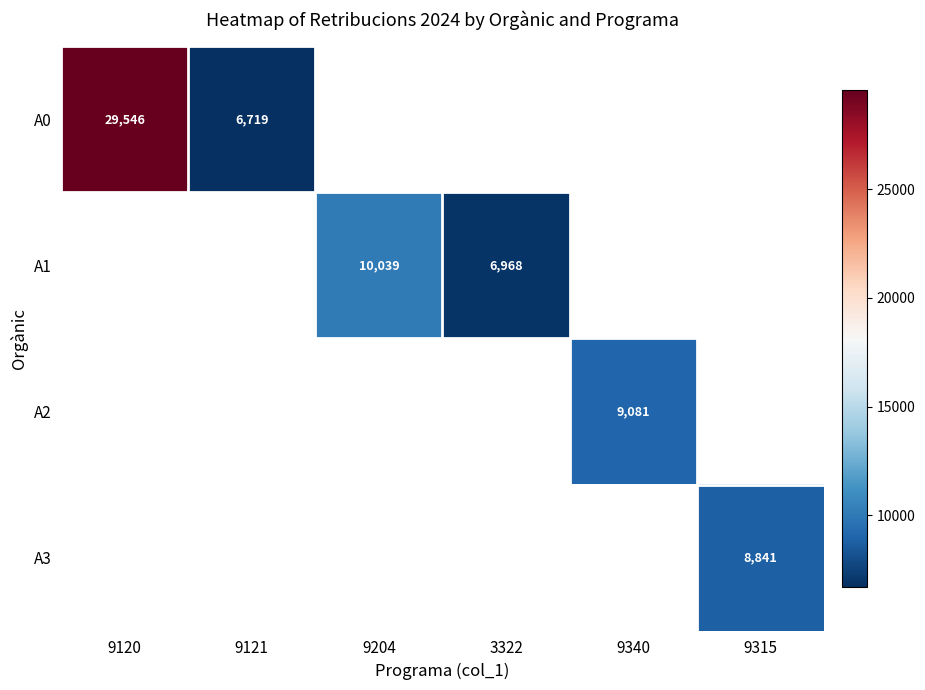

Is the value of A0 at 9121 greater than the value of A2 at 9340?

No